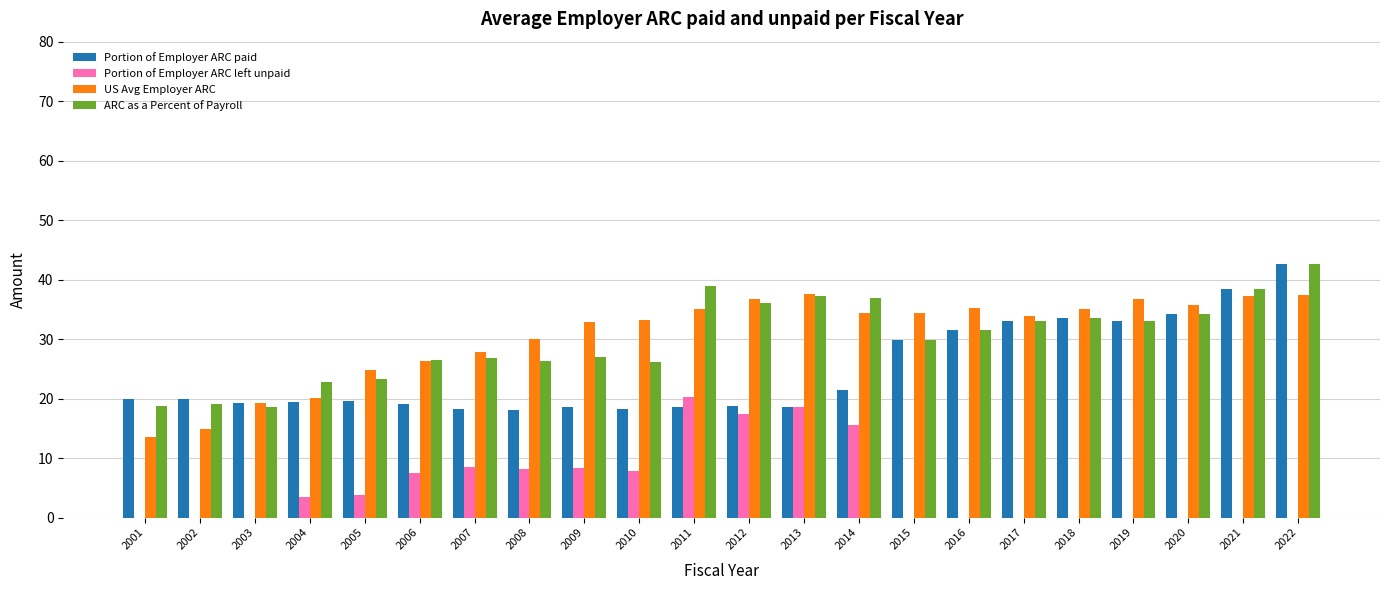

Are the bars grouped side by side (vs. stacked)?

Yes